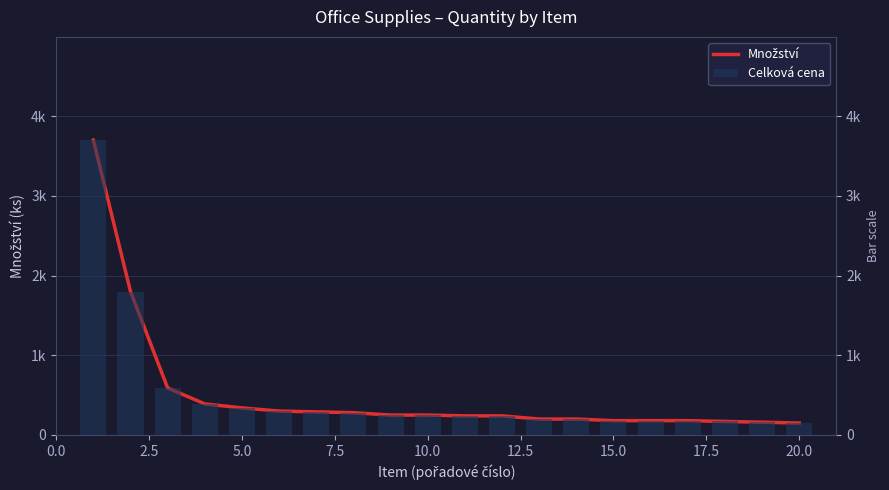

Is the value of Množství at 14 greater than the value of Celková cena at 15?

No